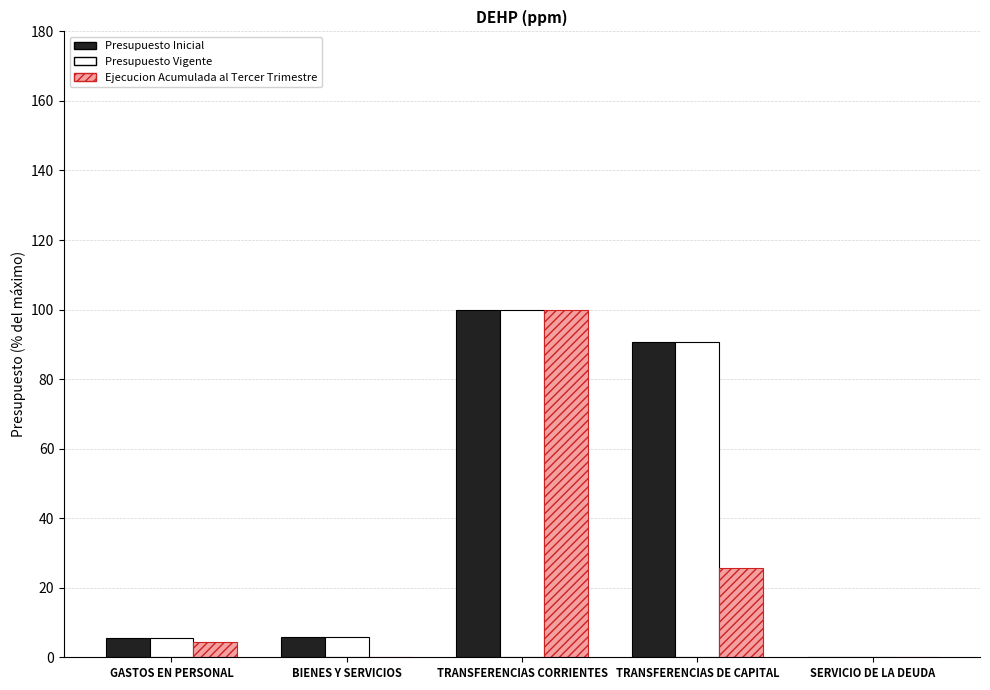

At which label is Presupuesto Vigente closest to 50?

TRANSFERENCIAS DE CAPITAL